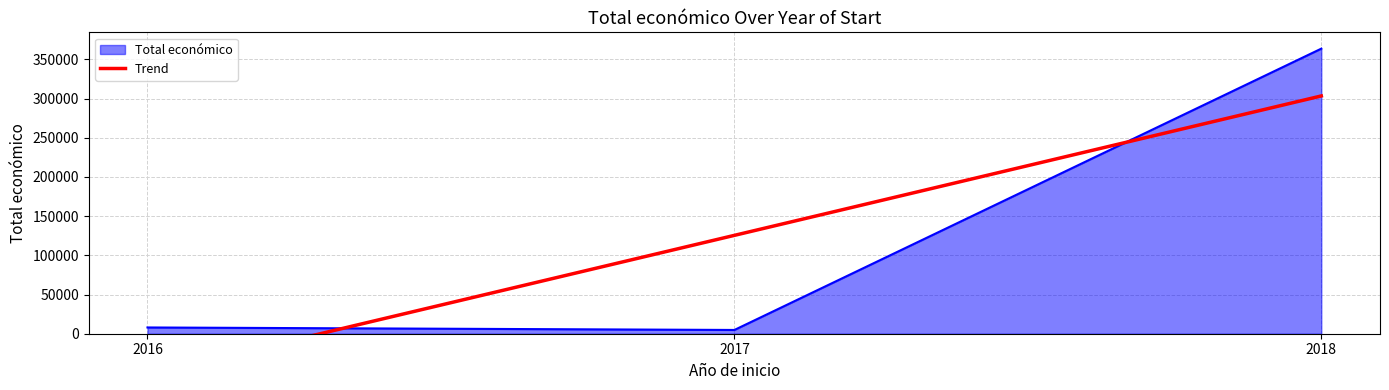

Where is the data nearest to the value 125500?

2017